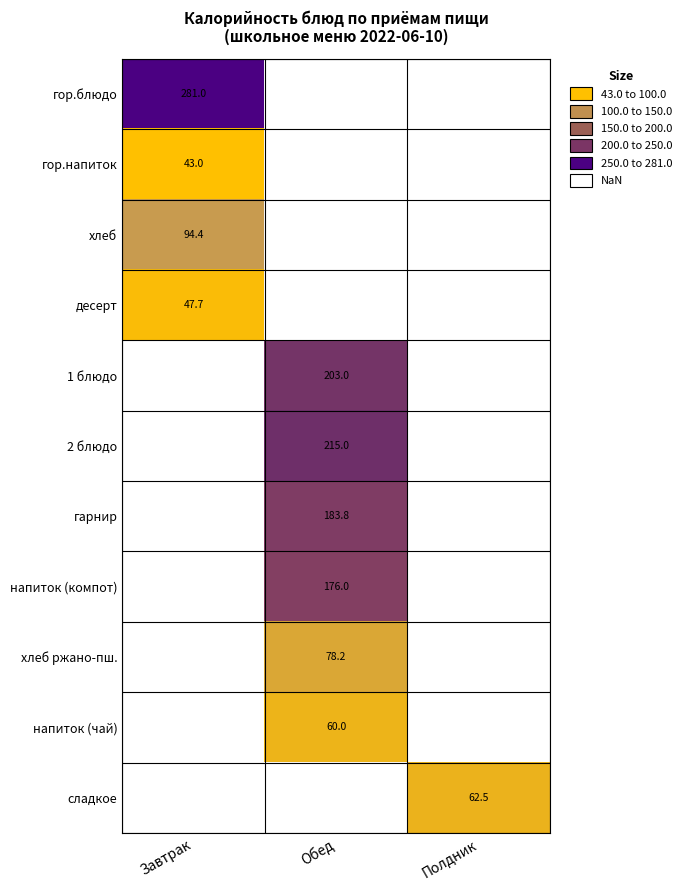

The value of хлеб ржано-пш. at Обед is 124.6. True or false?

False